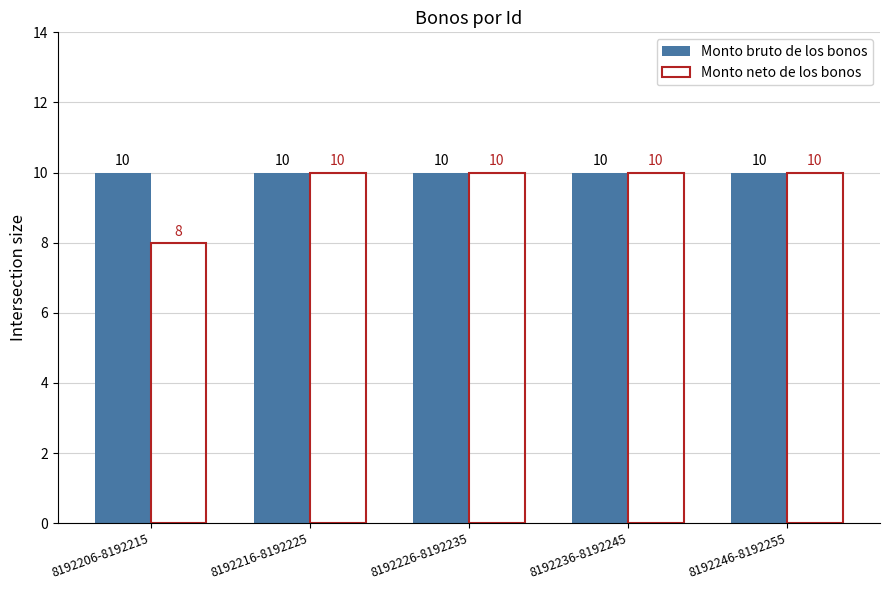

Which series has the largest total across all categories?

Monto bruto de los bonos